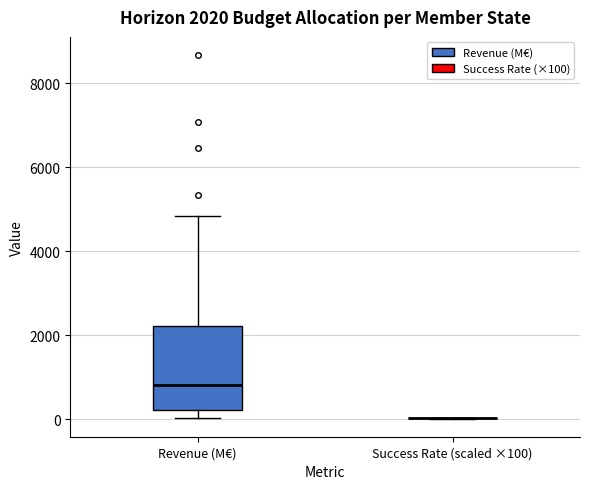

Which box is the tallest, from its lower edge to its upper edge?

Revenue (M€)